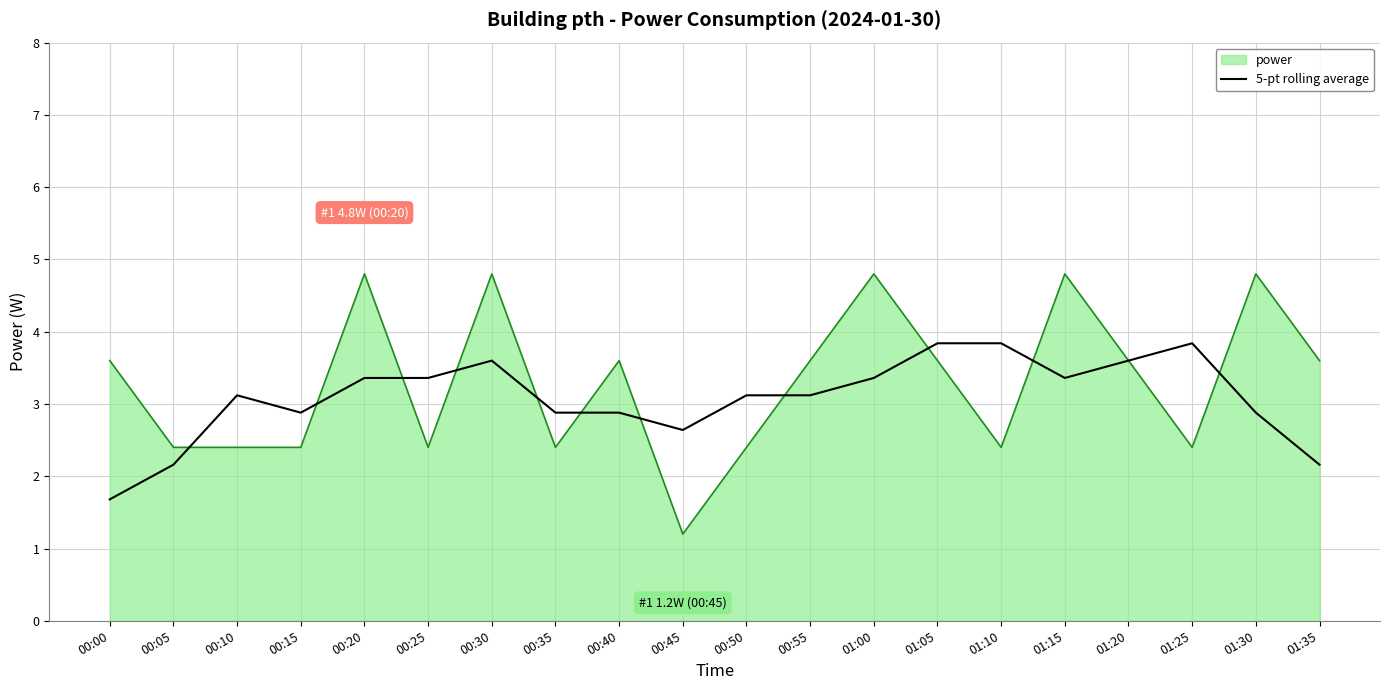

What position from the left is 00:40?

9